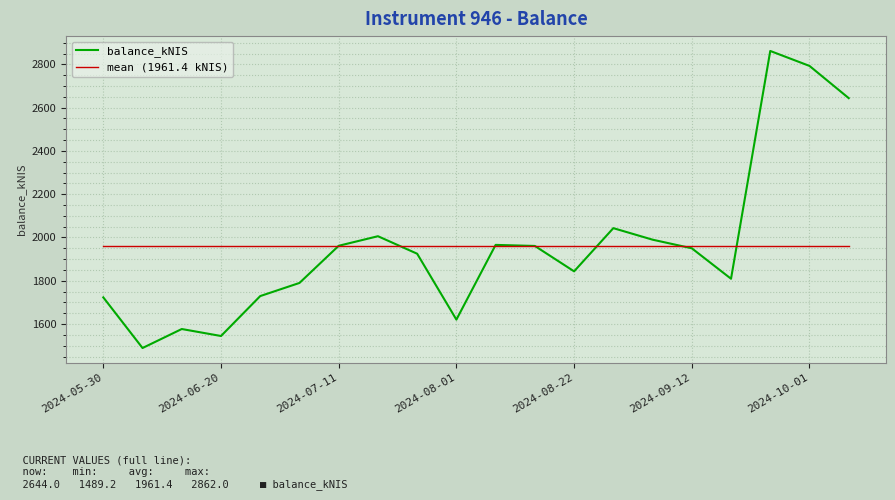

Which series has the widest spread of values?

balance_kNIS